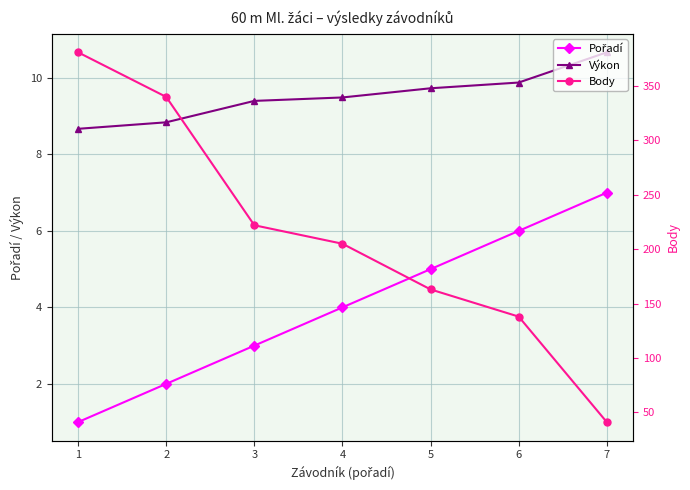

Reading left to right, extract all data points from this chart.

Pořadí: 1=1.0	2=2.0	3=3.0	4=4.0	5=5.0	6=6.0	7=7.0
Výkon: 1=8.7	2=8.8	3=9.4	4=9.5	5=9.7	6=9.9	7=10.7
Body: 1=381.0	2=340.0	3=222.0	4=205.0	5=163.0	6=138.0	7=41.0